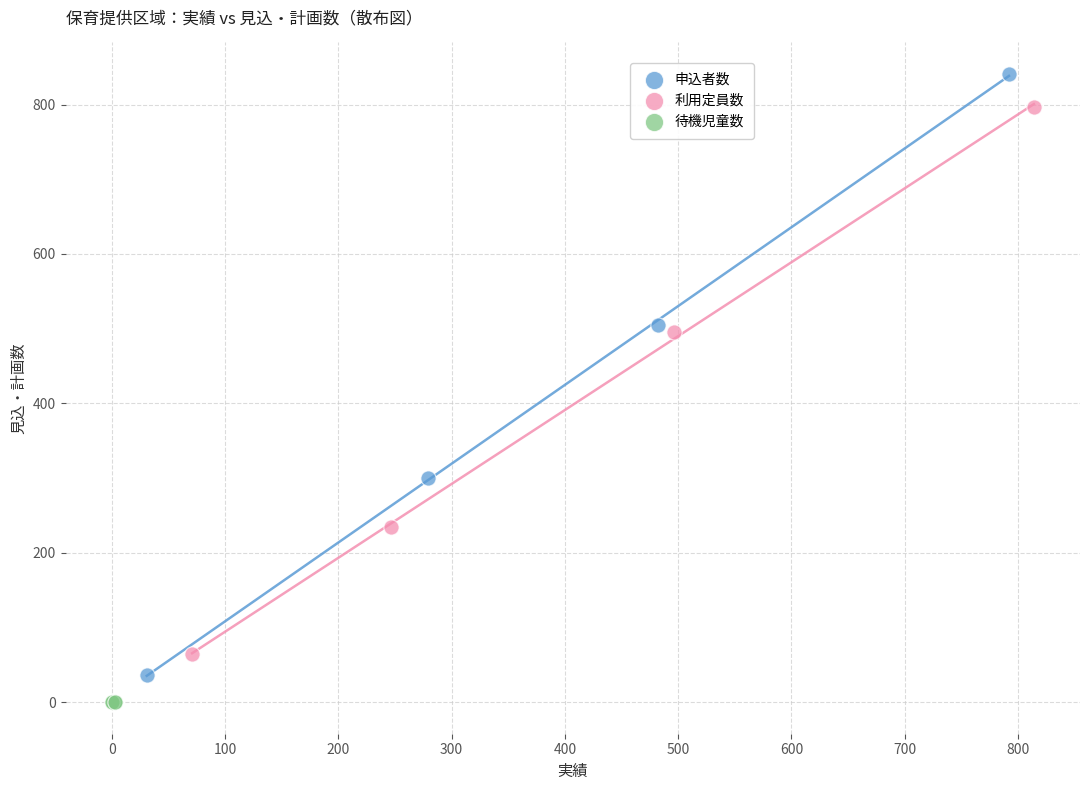

Which series contains the highest Y value?

申込者数